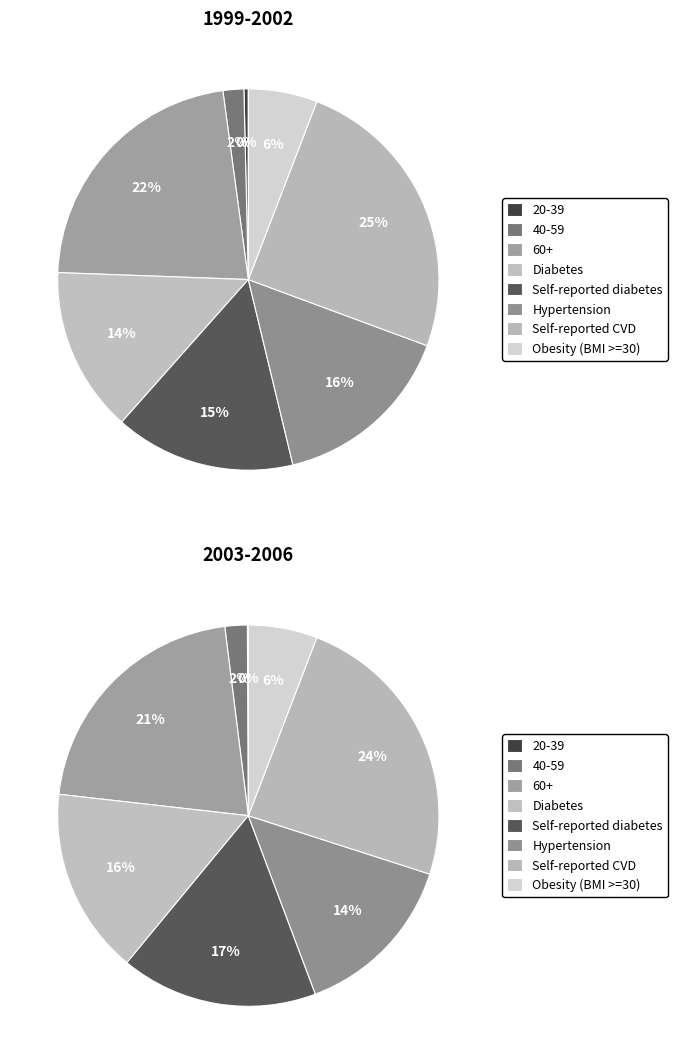

To the nearest percent, what percentage of the pie is Self-reported CVD?

24%